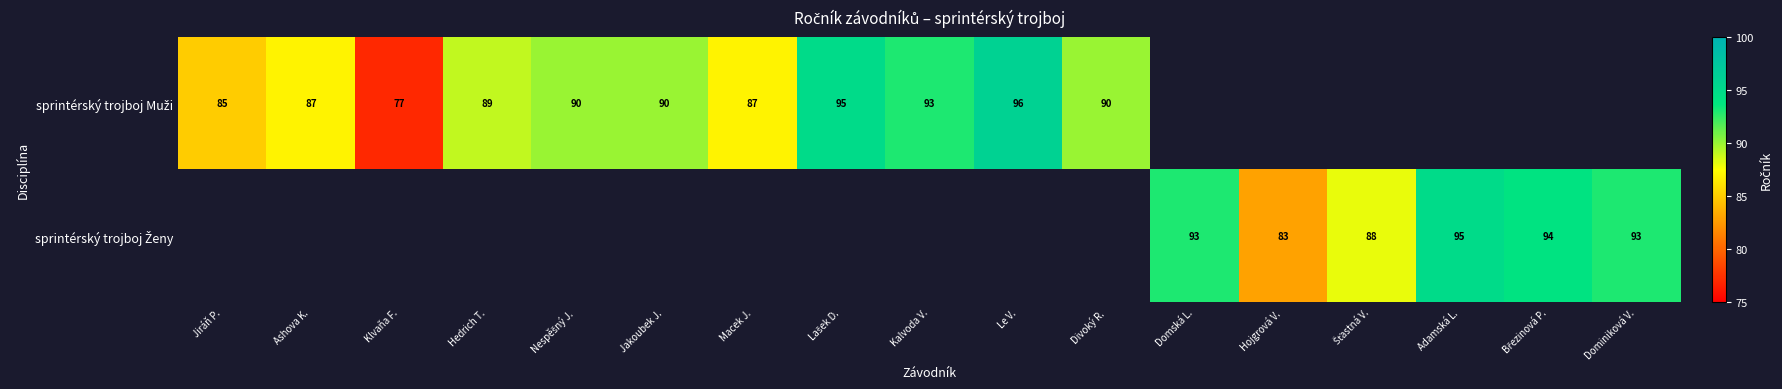

What is the maximum value for sprintérský trojboj Muži?

96.0